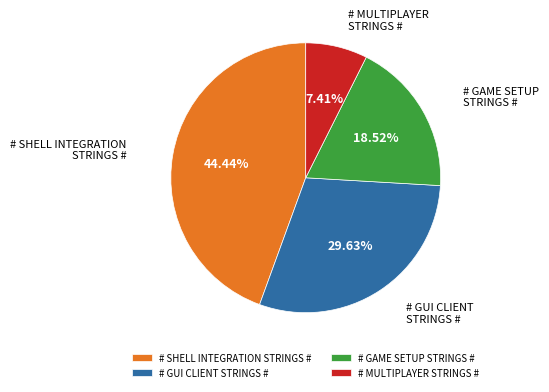

How many slices are in this pie chart?

4